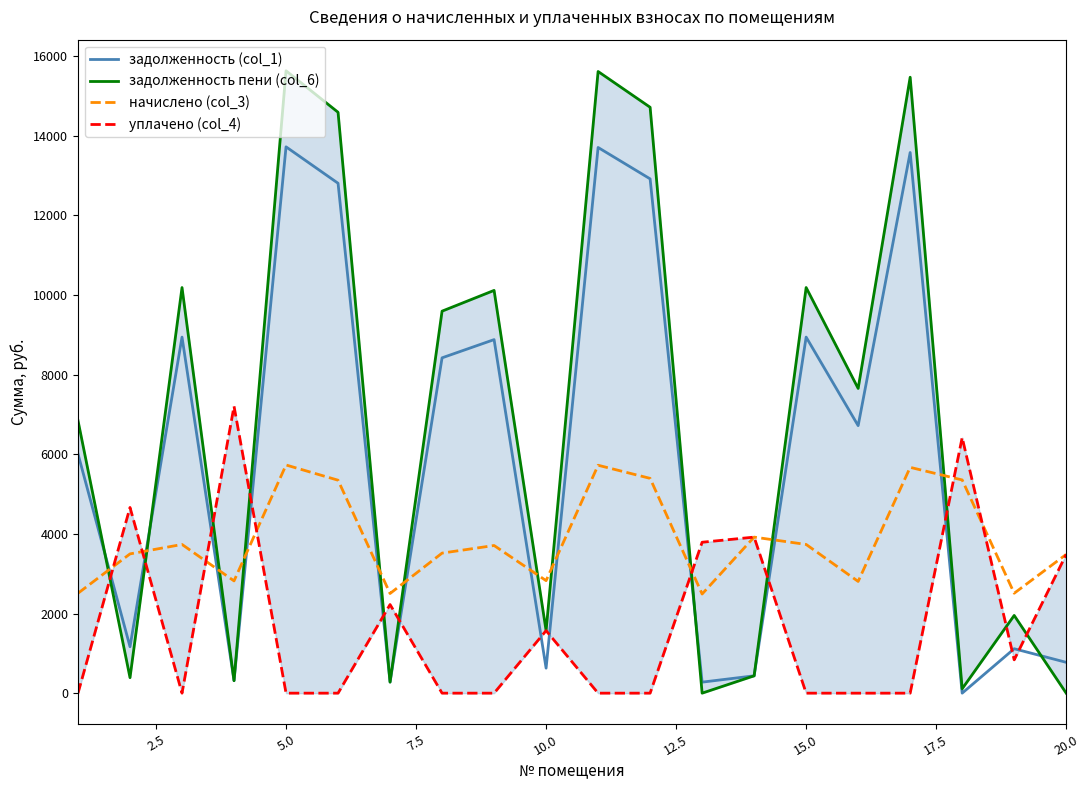

What is the maximum value for задолженность (col_1)?

13723.2